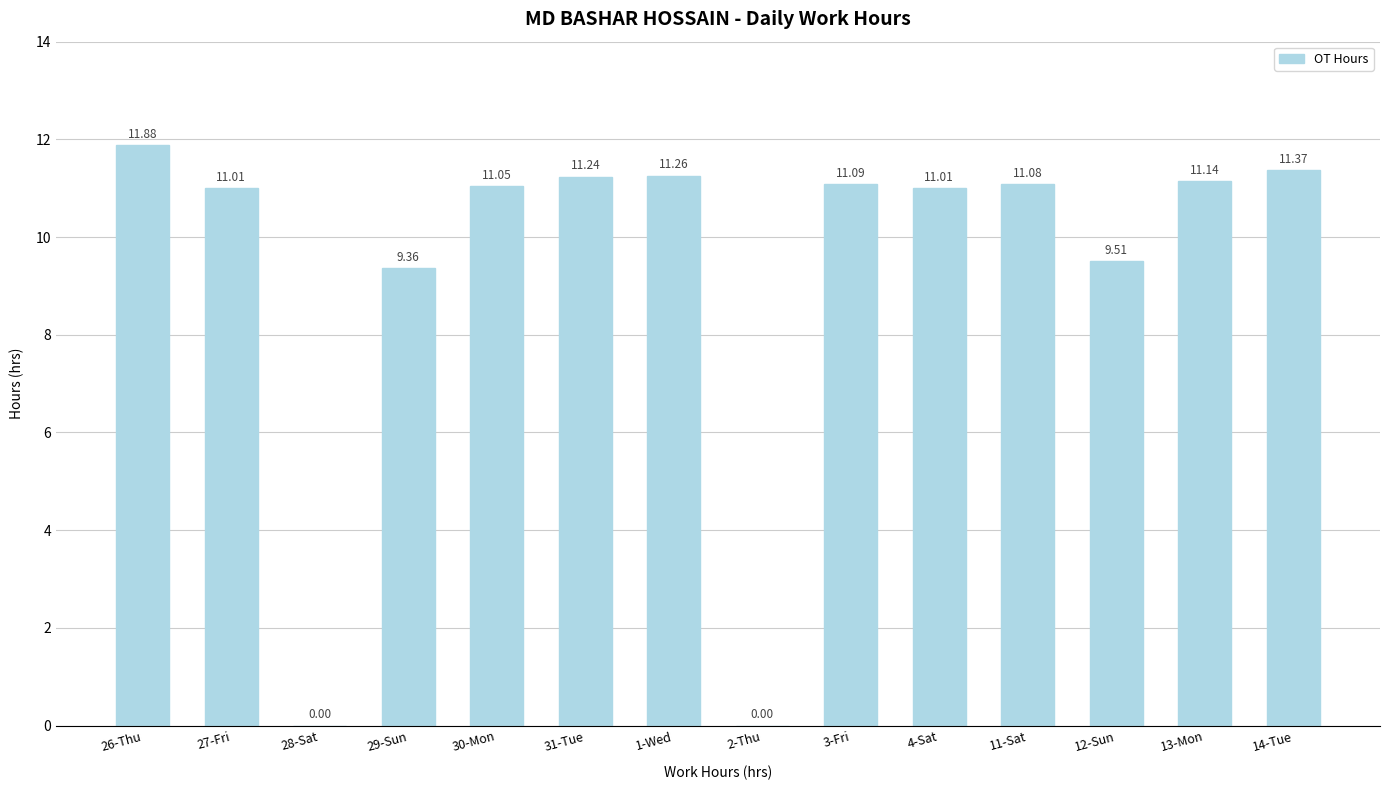

Between 27-Fri and 2-Thu, which is larger?

27-Fri